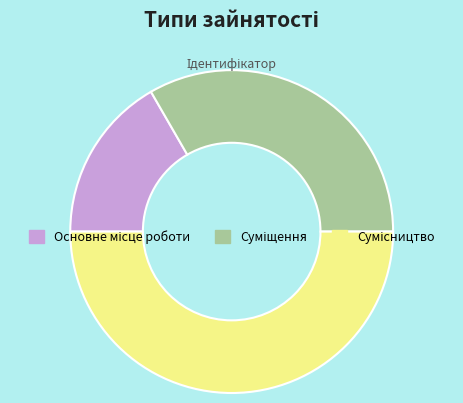

How many slices are in this pie chart?

3